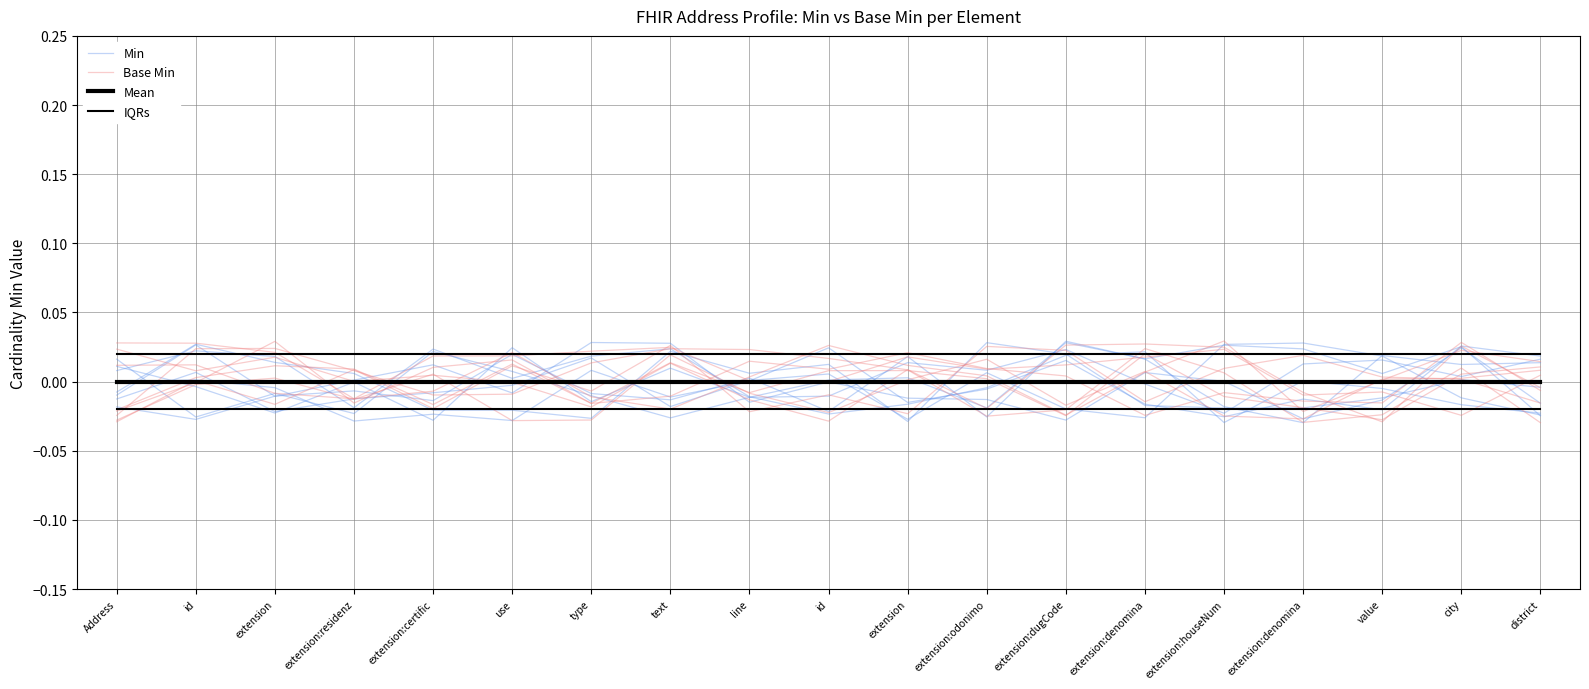

Is it true that Base Min equals 0.0 at extension?

True